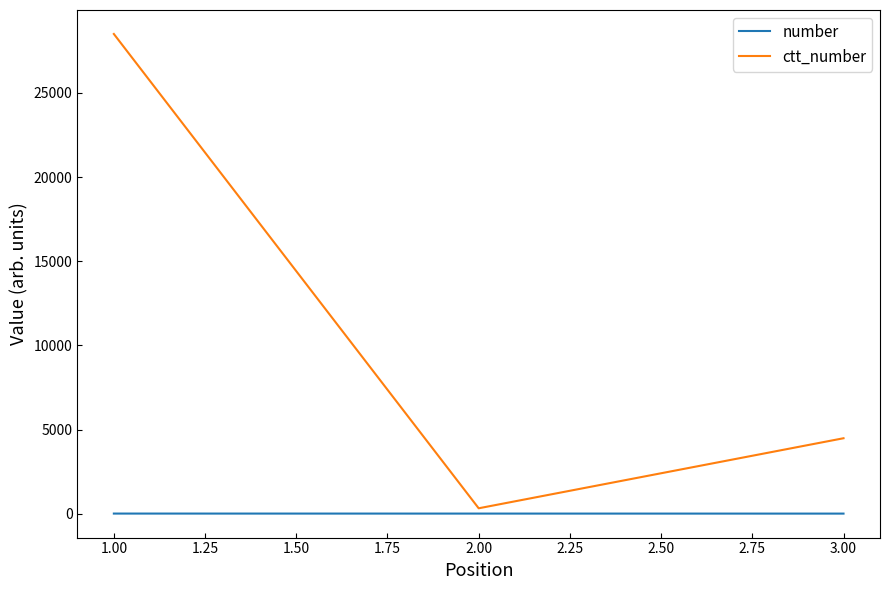

What position from the left is 1.00?

1